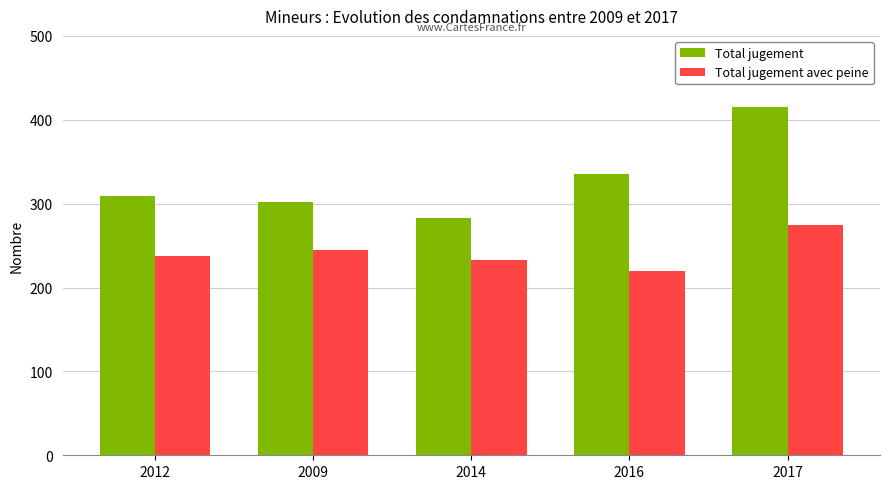

What position from the left is 2014?

3